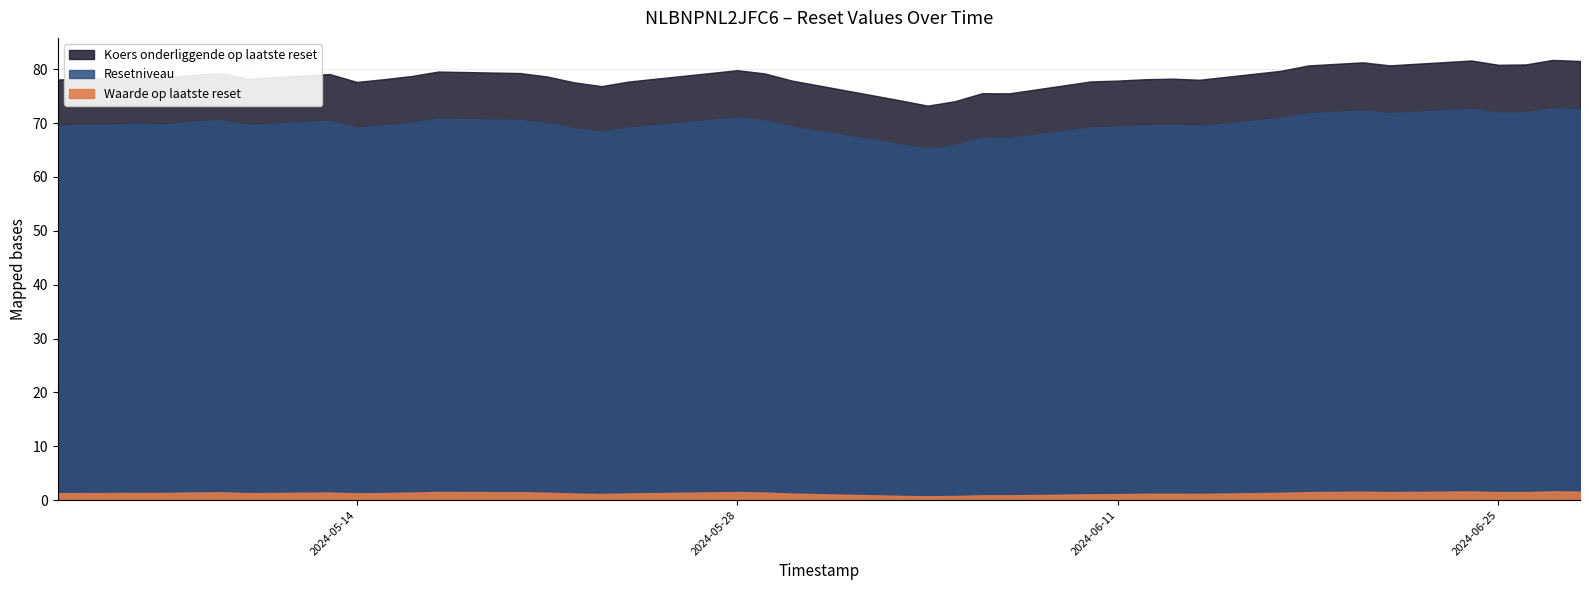

Rank the categories by Waarde op laatste reset value from lowest to highest.

2024-06-04, 2024-06-05, 2024-06-03, 2024-06-07, 2024-06-06, 2024-06-10, 2024-06-11, 2024-05-31, 2024-05-23, 2024-06-14, 2024-06-12, 2024-06-13, 2024-05-30, 2024-05-22, 2024-05-24, 2024-05-14, 2024-05-03, 2024-05-10, 2024-05-15, 2024-05-07, 2024-05-06, 2024-06-17, 2024-05-21, 2024-05-16, 2024-05-29, 2024-05-13, 2024-05-08, 2024-05-09, 2024-05-20, 2024-06-25, 2024-06-21, 2024-06-18, 2024-06-26, 2024-05-28, 2024-05-17, 2024-06-20, 2024-06-28, 2024-06-24, 2024-06-27